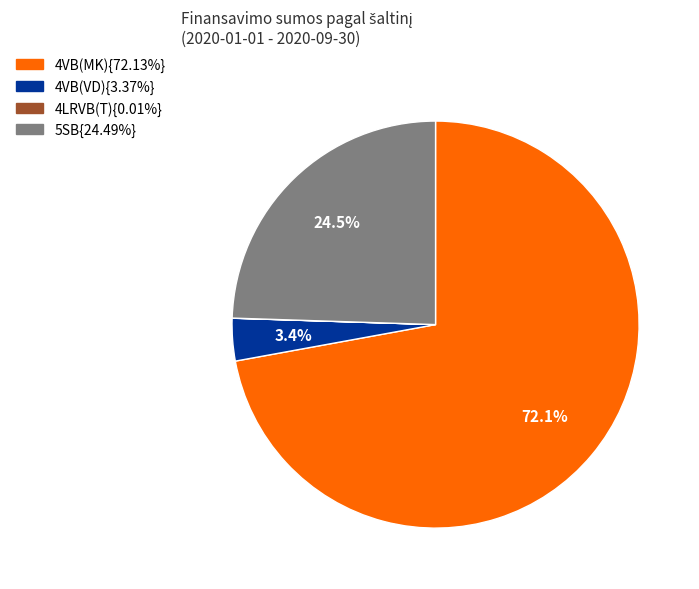

Is there a majority slice in this chart?

Yes